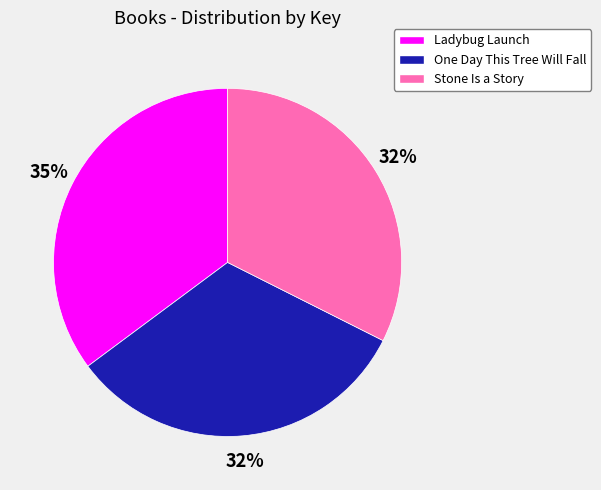

Is it true that Stone Is a Story is 44% of the pie?

False